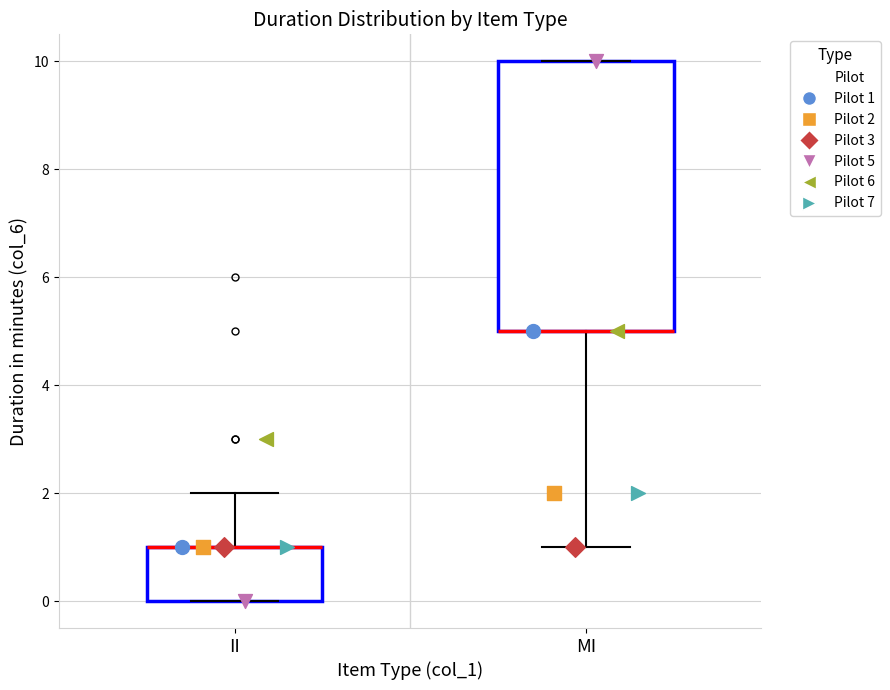

Comparing the boxes themselves (not the whiskers), which one is the tallest?

MI